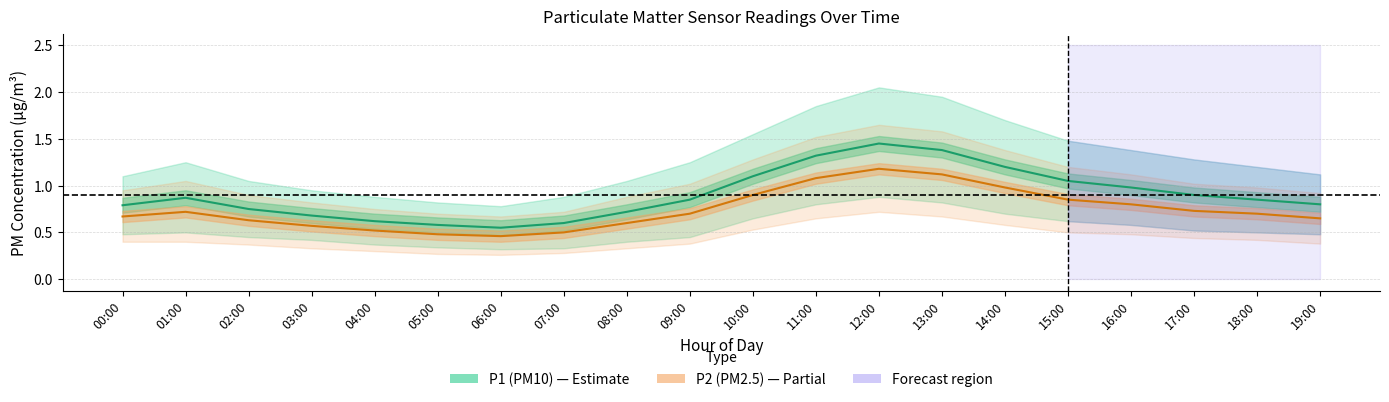

At how many categories does at least one series exceed 0?

20